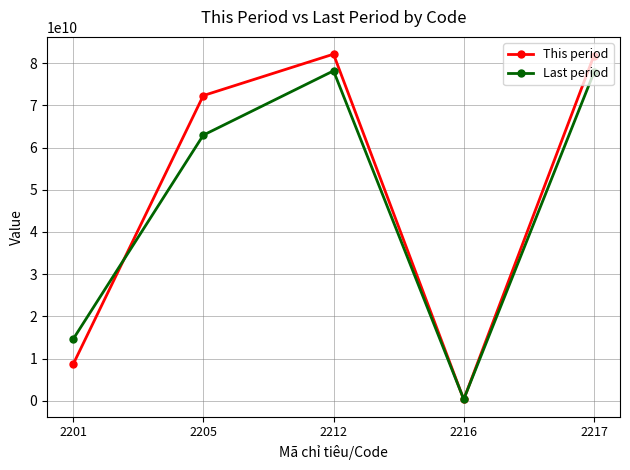

Which series ends up on top after the final intersection of This period and Last period?

This period